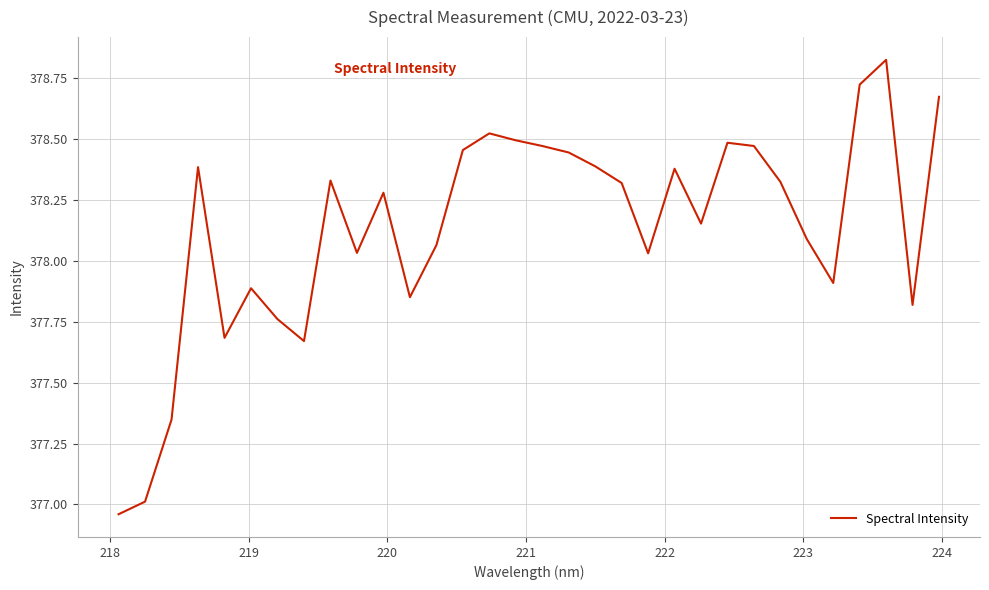

What is the difference between the maximum and minimum values?

1.9